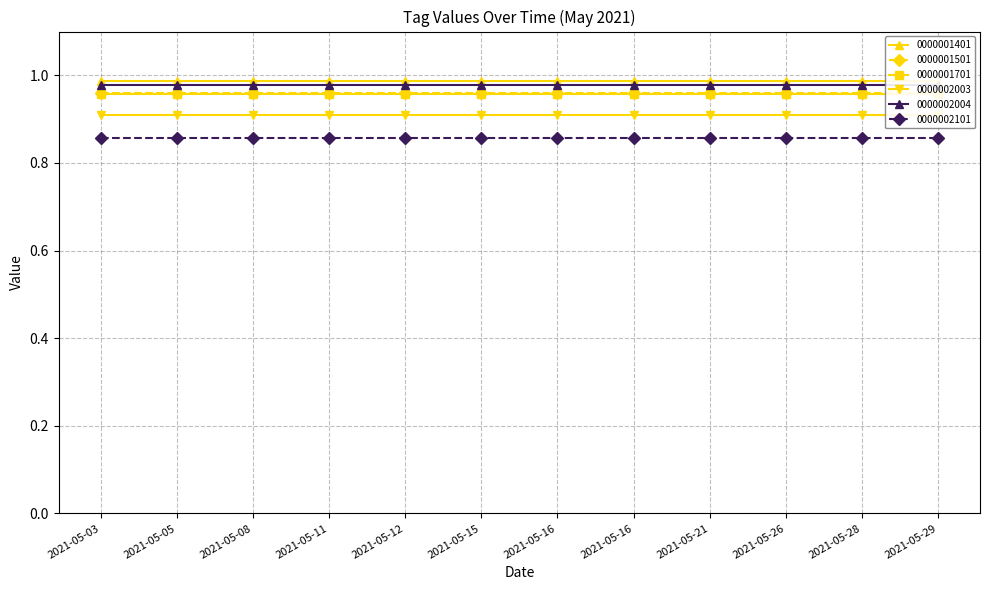

What is the minimum value shown in the chart?

0.9